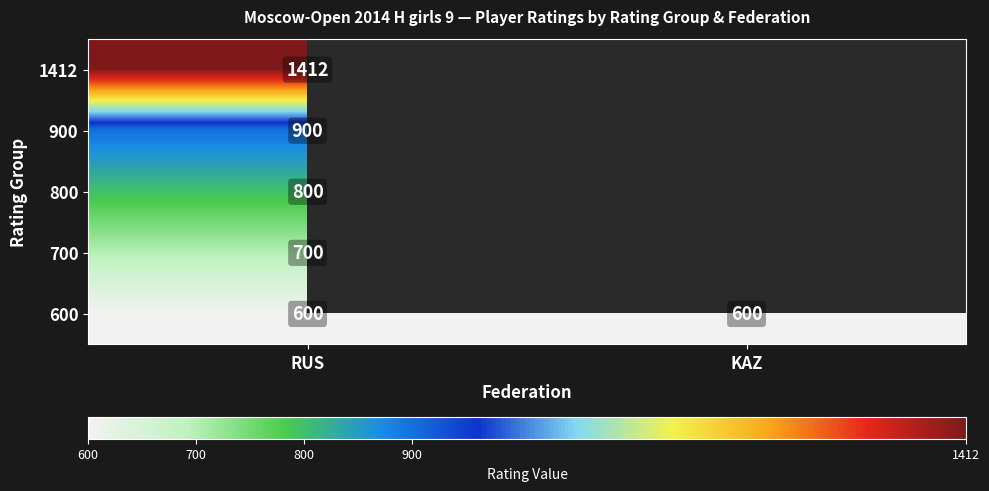

What is the average value of the 600 series?

600